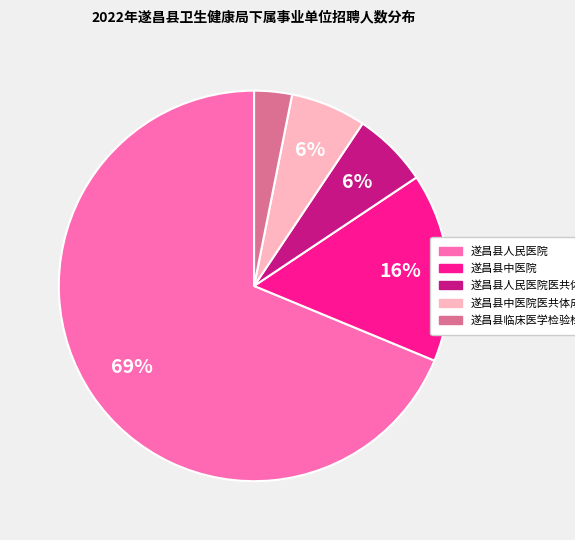

Between 遂昌县人民医院医共体 and 遂昌县临床医学检验检测中心, which is larger?

遂昌县人民医院医共体